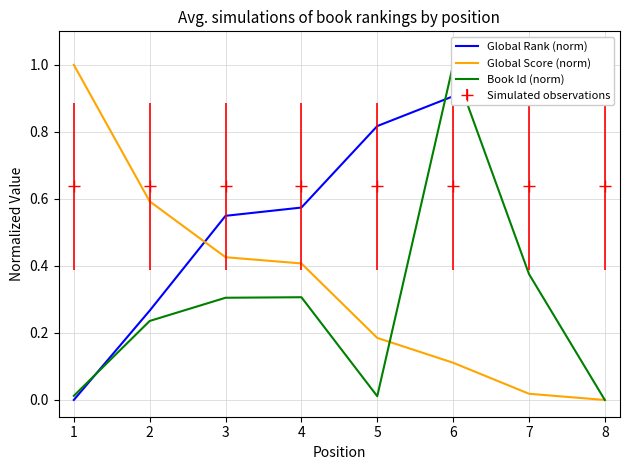

The value of Global Score (norm) at 3 is 0.1. True or false?

False